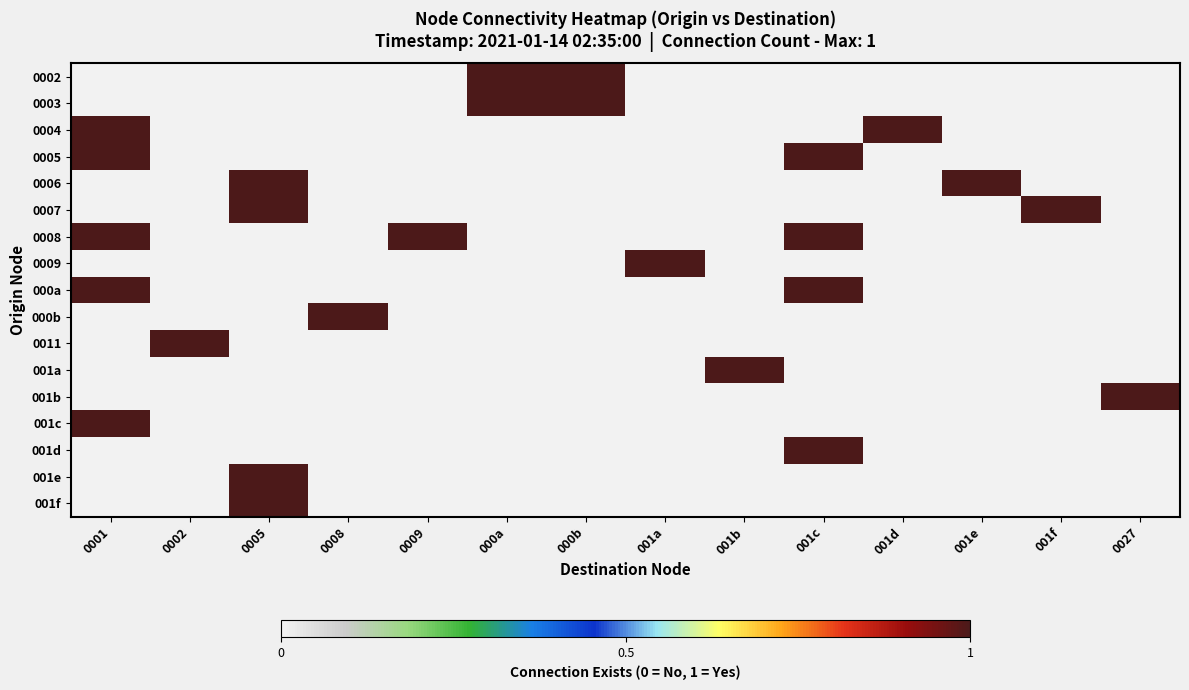

Reading left to right, list all the values displayed in this chart.

0002: 0001=0	0002=0	0005=0	0008=0	0009=0	000a=1	000b=1	001a=0	001b=0	001c=0	001d=0	001e=0	001f=0	0027=0
0003: 0001=0	0002=0	0005=0	0008=0	0009=0	000a=1	000b=1	001a=0	001b=0	001c=0	001d=0	001e=0	001f=0	0027=0
0004: 0001=1	0002=0	0005=0	0008=0	0009=0	000a=0	000b=0	001a=0	001b=0	001c=0	001d=1	001e=0	001f=0	0027=0
0005: 0001=1	0002=0	0005=0	0008=0	0009=0	000a=0	000b=0	001a=0	001b=0	001c=1	001d=0	001e=0	001f=0	0027=0
0006: 0001=0	0002=0	0005=1	0008=0	0009=0	000a=0	000b=0	001a=0	001b=0	001c=0	001d=0	001e=1	001f=0	0027=0
0007: 0001=0	0002=0	0005=1	0008=0	0009=0	000a=0	000b=0	001a=0	001b=0	001c=0	001d=0	001e=0	001f=1	0027=0
0008: 0001=1	0002=0	0005=0	0008=0	0009=1	000a=0	000b=0	001a=0	001b=0	001c=1	001d=0	001e=0	001f=0	0027=0
0009: 0001=0	0002=0	0005=0	0008=0	0009=0	000a=0	000b=0	001a=1	001b=0	001c=0	001d=0	001e=0	001f=0	0027=0
000a: 0001=1	0002=0	0005=0	0008=0	0009=0	000a=0	000b=0	001a=0	001b=0	001c=1	001d=0	001e=0	001f=0	0027=0
000b: 0001=0	0002=0	0005=0	0008=1	0009=0	000a=0	000b=0	001a=0	001b=0	001c=0	001d=0	001e=0	001f=0	0027=0
0011: 0001=0	0002=1	0005=0	0008=0	0009=0	000a=0	000b=0	001a=0	001b=0	001c=0	001d=0	001e=0	001f=0	0027=0
001a: 0001=0	0002=0	0005=0	0008=0	0009=0	000a=0	000b=0	001a=0	001b=1	001c=0	001d=0	001e=0	001f=0	0027=0
001b: 0001=0	0002=0	0005=0	0008=0	0009=0	000a=0	000b=0	001a=0	001b=0	001c=0	001d=0	001e=0	001f=0	0027=1
001c: 0001=1	0002=0	0005=0	0008=0	0009=0	000a=0	000b=0	001a=0	001b=0	001c=0	001d=0	001e=0	001f=0	0027=0
001d: 0001=0	0002=0	0005=0	0008=0	0009=0	000a=0	000b=0	001a=0	001b=0	001c=1	001d=0	001e=0	001f=0	0027=0
001e: 0001=0	0002=0	0005=1	0008=0	0009=0	000a=0	000b=0	001a=0	001b=0	001c=0	001d=0	001e=0	001f=0	0027=0
001f: 0001=0	0002=0	0005=1	0008=0	0009=0	000a=0	000b=0	001a=0	001b=0	001c=0	001d=0	001e=0	001f=0	0027=0